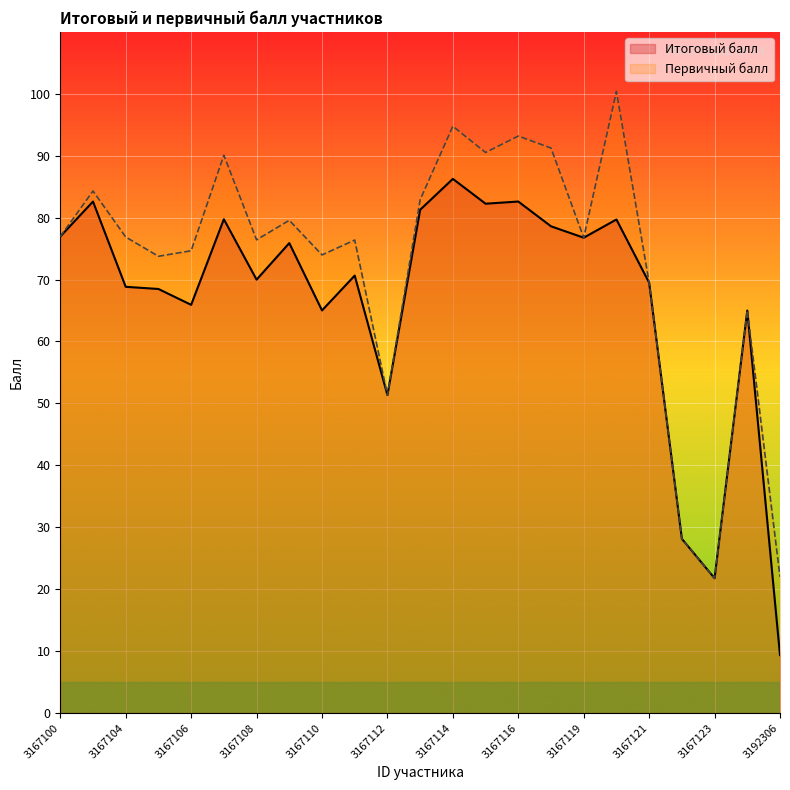

What is the total value across all series at 3167113?

164.1